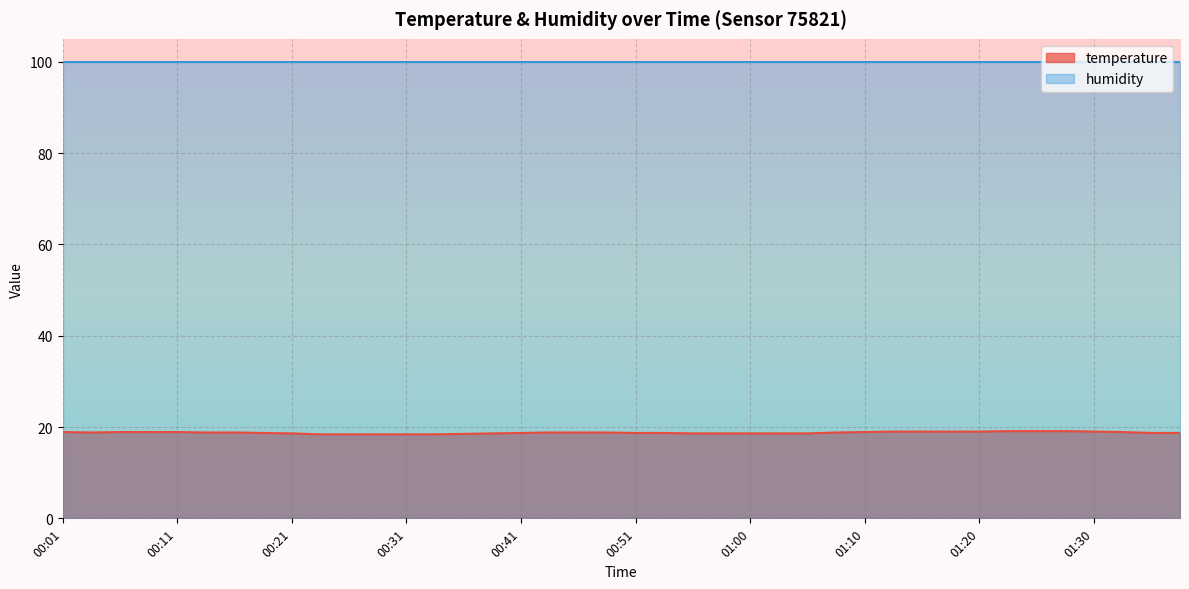

What is the label of the 10th point from the left?

00:24